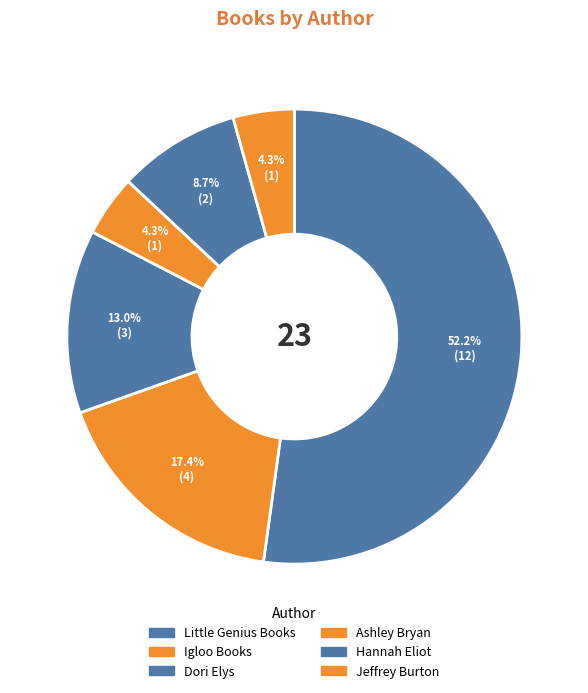

To the nearest percent, what is the difference between the largest and smallest slice percentages?

48%